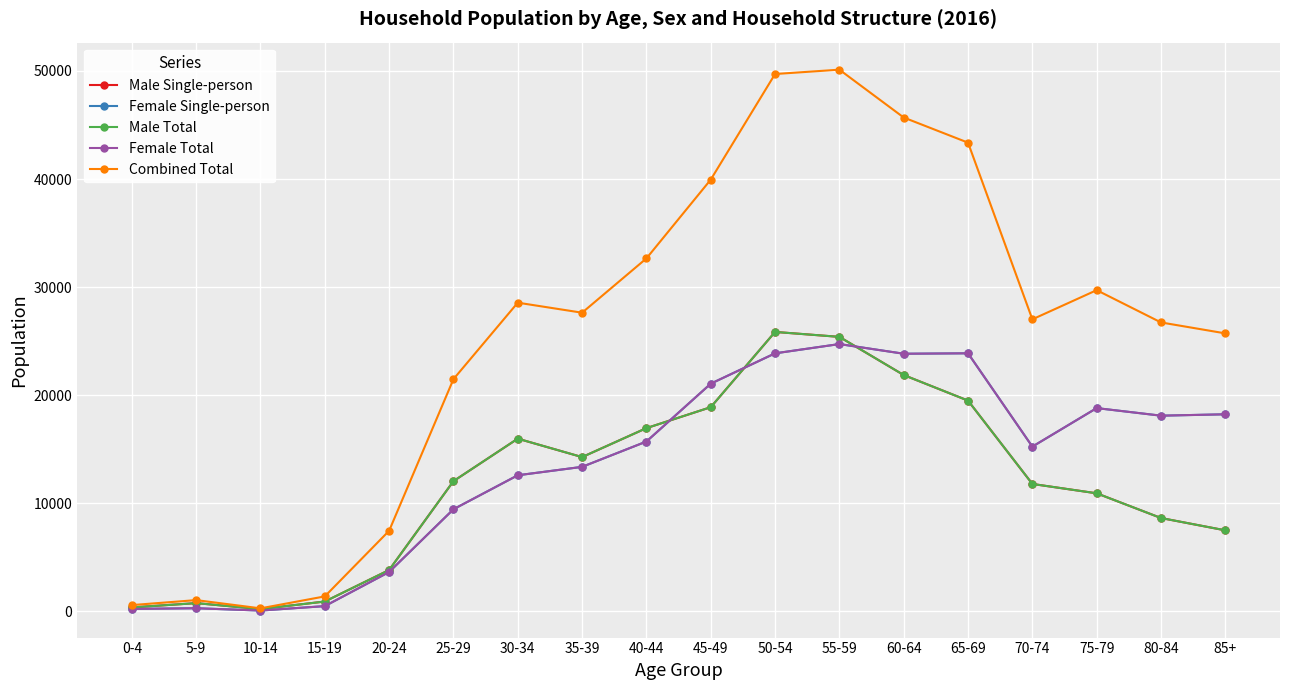

Reading left to right, transcribe all the data shown in this chart.

Male Single-person: 354	752	203	900	3817	12040	15972	14266	16946	18884	25849	25392	21860	19493	11781	10915	8628	7488
Female Single-person: 216	279	66	475	3632	9439	12584	13362	15707	21059	23868	24726	23831	23871	15234	18800	18099	18227
Male Total: 354	752	203	900	3817	12040	15972	14266	16946	18884	25849	25392	21860	19493	11781	10915	8628	7488
Female Total: 216	279	66	475	3632	9439	12584	13362	15707	21059	23868	24726	23831	23871	15234	18800	18099	18227
Combined Total: 570	1031	269	1375	7449	21479	28556	27628	32653	39943	49717	50118	45691	43364	27015	29715	26727	25715